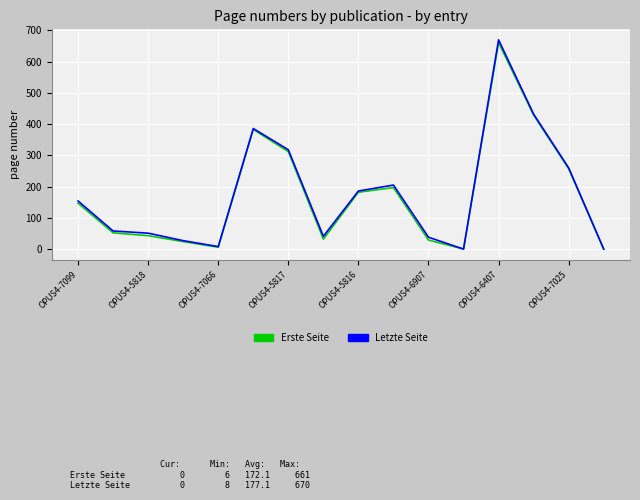

What is the maximum value for Erste Seite?

661